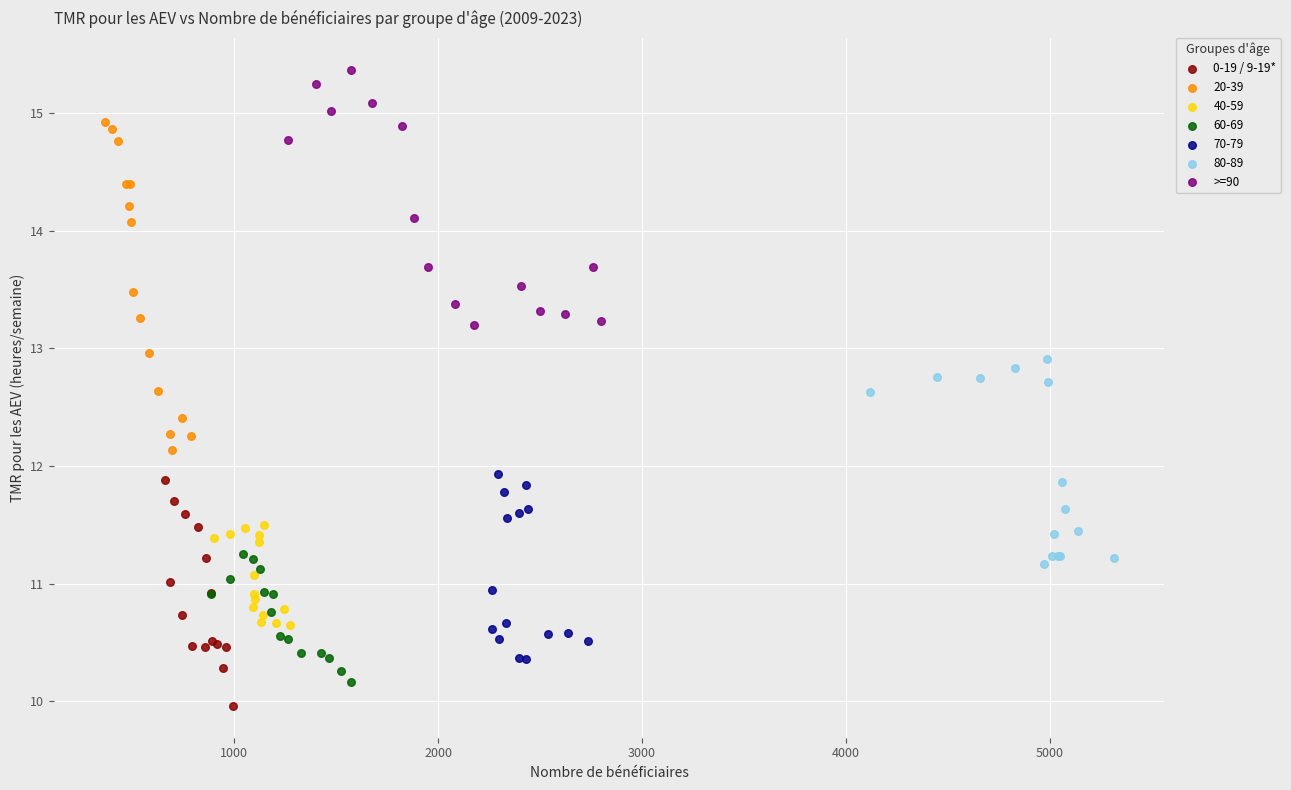

What are all the series names shown in the legend?

0-19 / 9-19*, 20-39, 40-59, 60-69, 70-79, 80-89, >=90